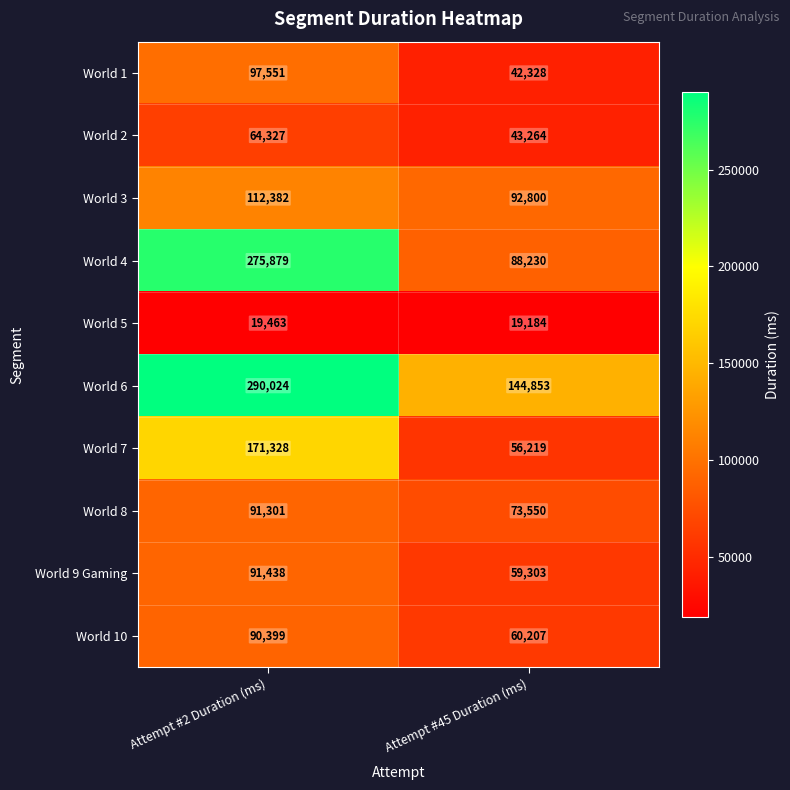

Reading left to right, list all the values displayed in this chart.

World 1: 97551	42328
World 2: 64327	43264
World 3: 112382	92800
World 4: 275879	88230
World 5: 19463	19184
World 6: 290024	144853
World 7: 171328	56219
World 8: 91301	73550
World 9 Gaming: 91438	59303
World 10: 90399	60207